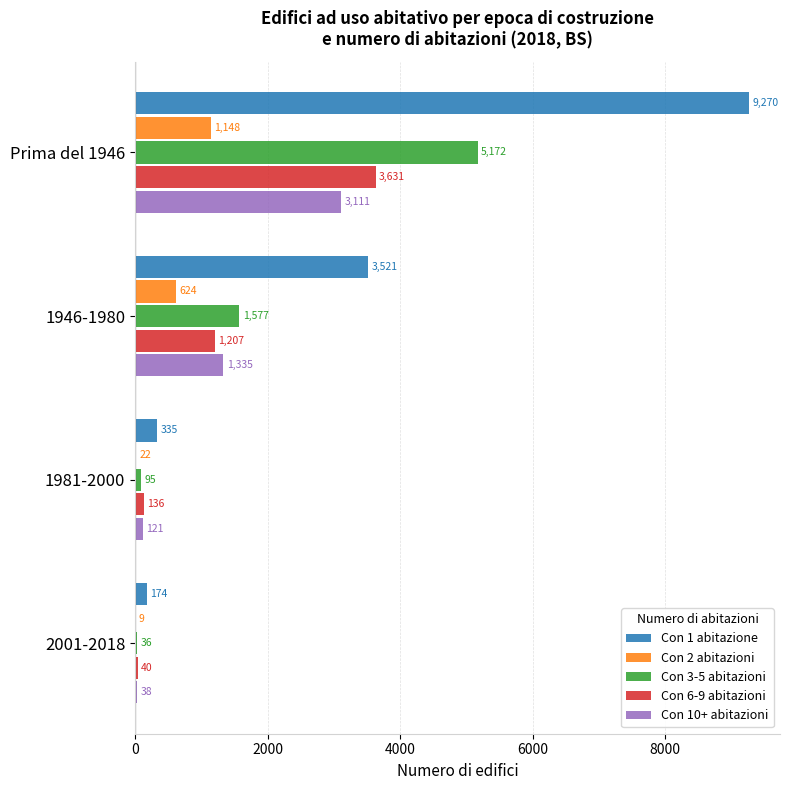

What are all the series names shown in the legend?

Con 1 abitazione, Con 2 abitazioni, Con 3-5 abitazioni, Con 6-9 abitazioni, Con 10+ abitazioni